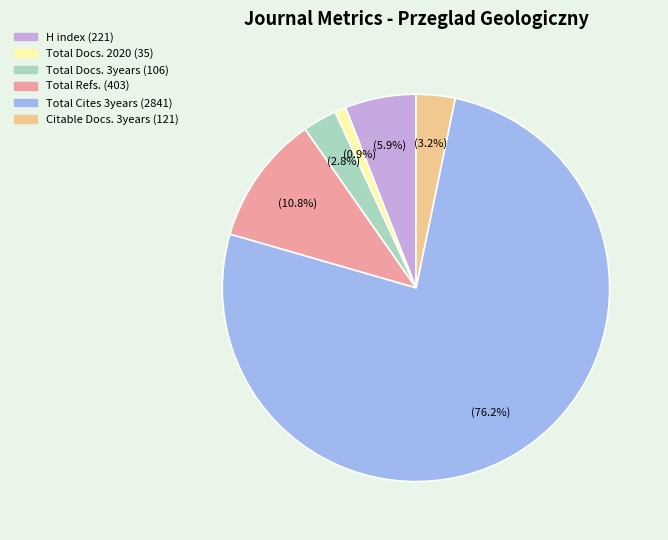

How many slices are in this pie chart?

6